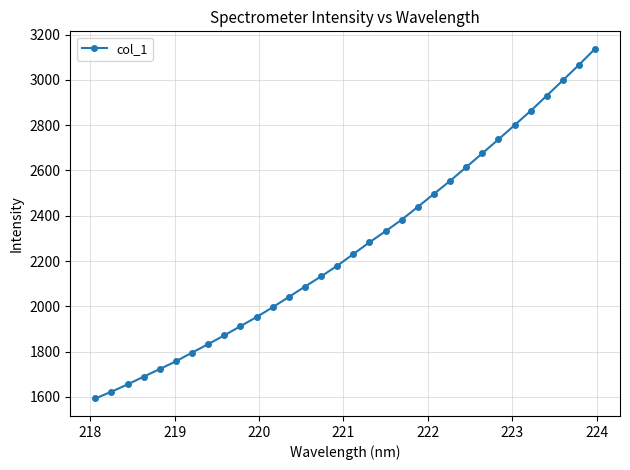

What is the minimum value shown in the chart?

1593.3